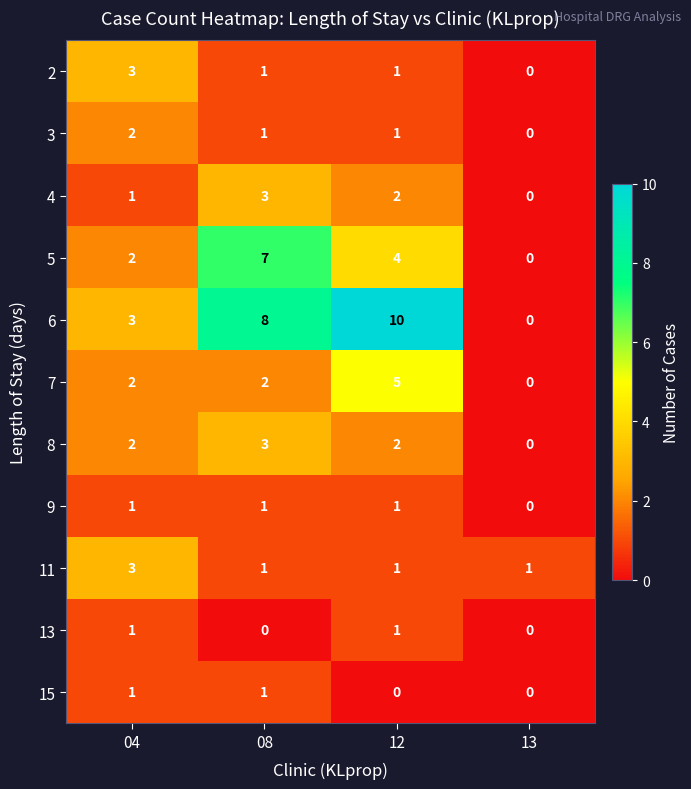

What is the maximum value shown in the chart?

10